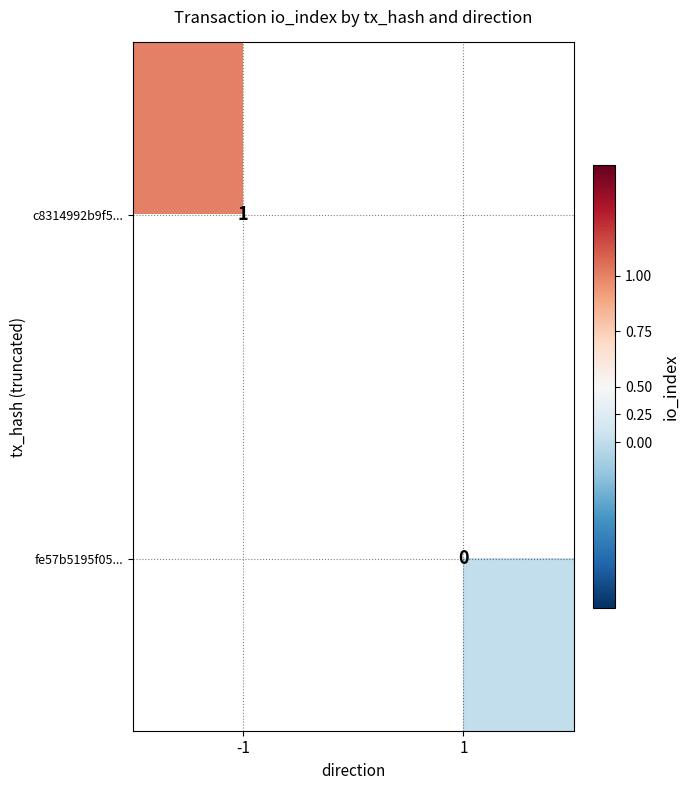

The c8314992b9f5... series shows 1 at -1. True or false?

True